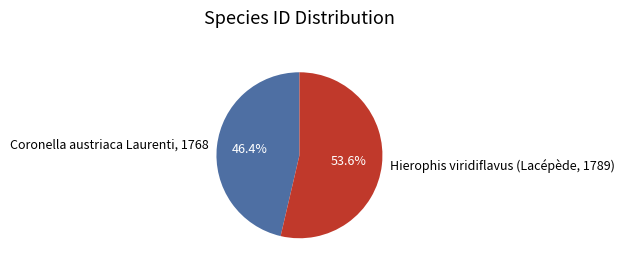

Which has a higher value, Coronella austriaca Laurenti, 1768 or Hierophis viridiflavus (Lacépède, 1789)?

Hierophis viridiflavus (Lacépède, 1789)